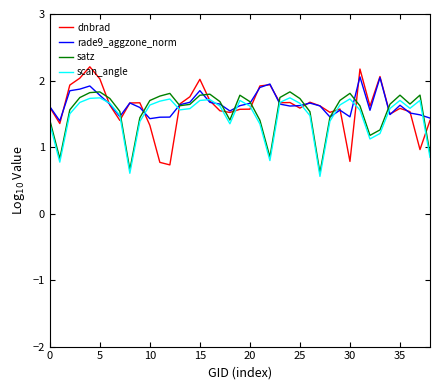

True or false: scan_angle and satz intersect in this chart.

False